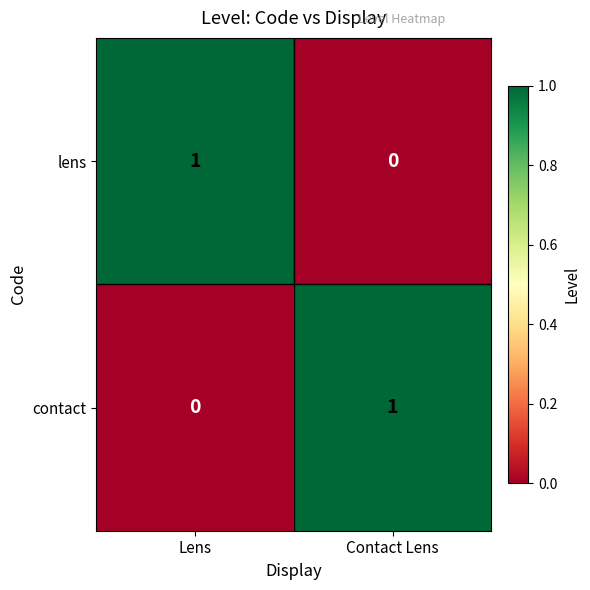

At which label does contact reach its minimum?

Lens